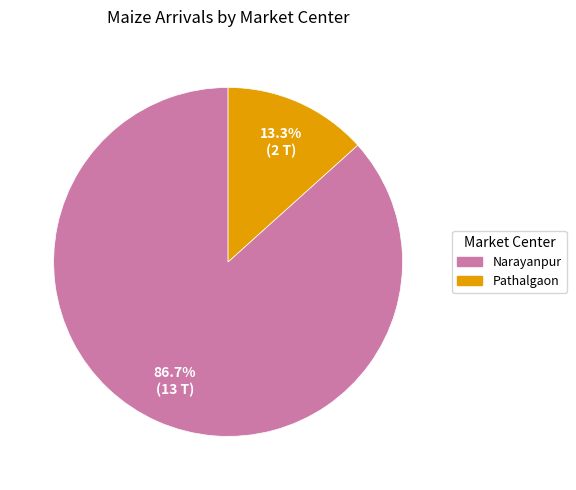

What portion of the pie excludes Narayanpur?

13.3%